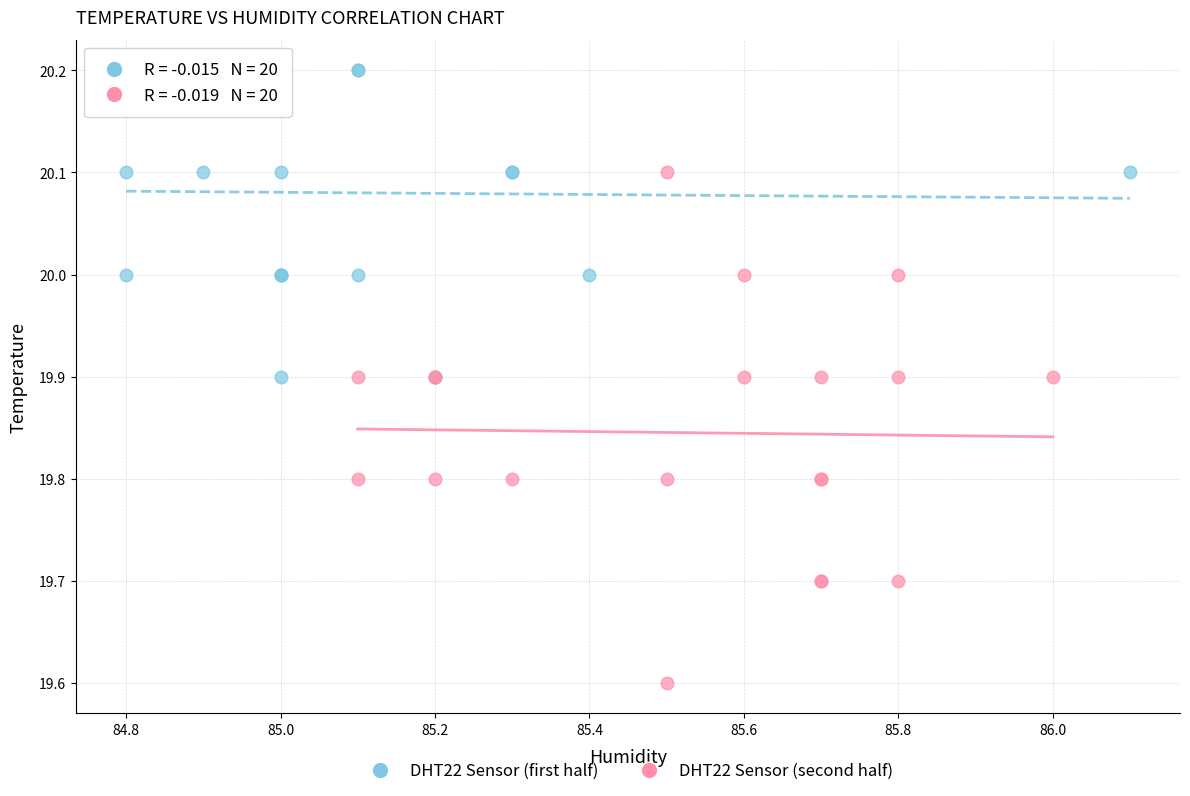

Which series contains the lowest Y value?

DHT22 Sensor (second half)